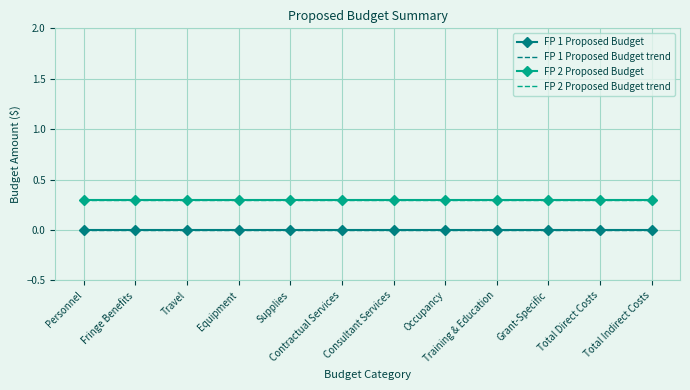

True or false: FP 1 Proposed Budget trend has more than 0 points higher than both neighbors.

False